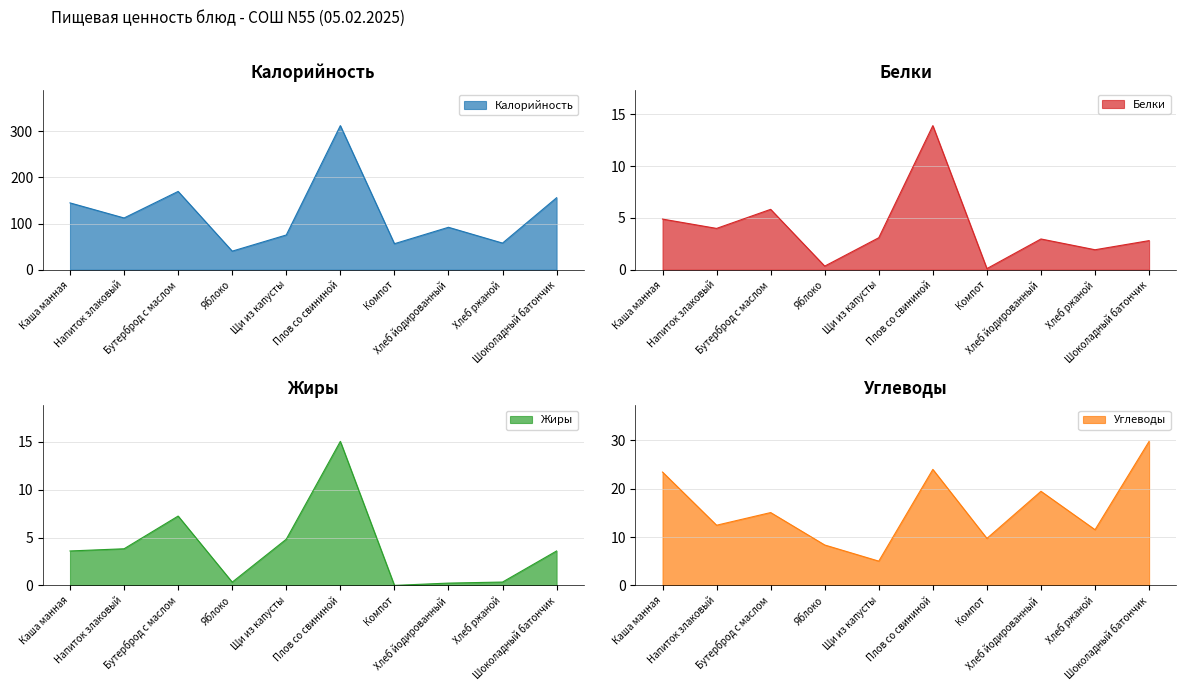

How many lines are shown in the chart?

4